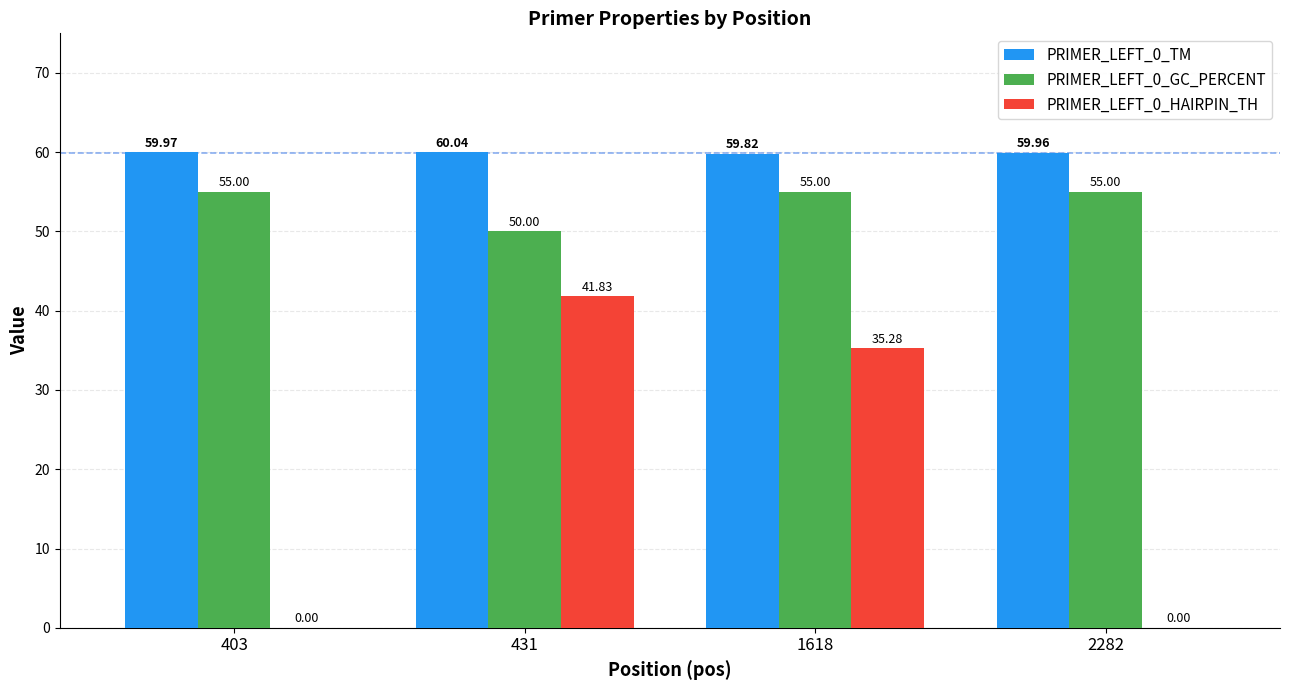

What value does the PRIMER_LEFT_0_TM series have at 431?

60.0